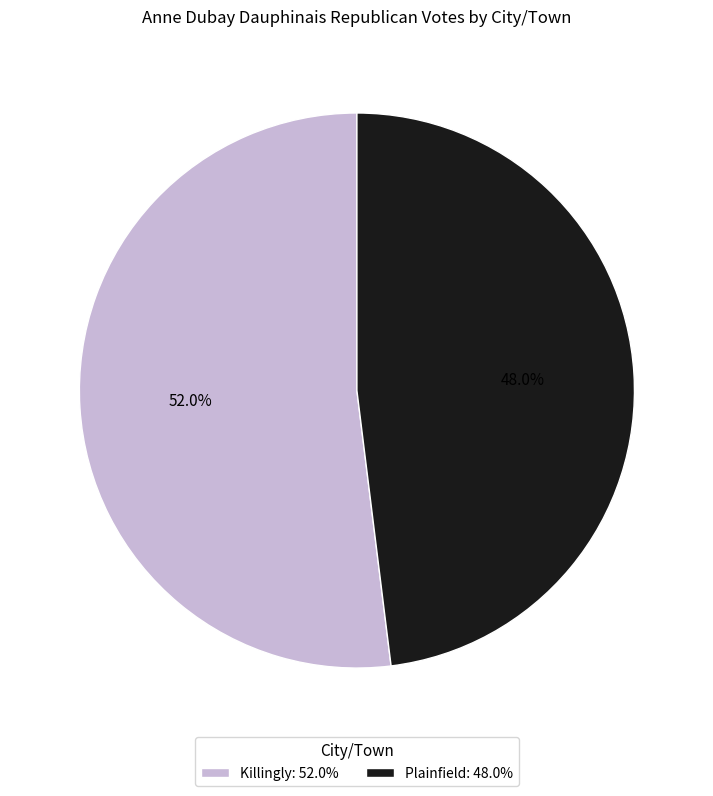

Between Plainfield: 48.0% and Killingly: 52.0%, which is larger?

Killingly: 52.0%